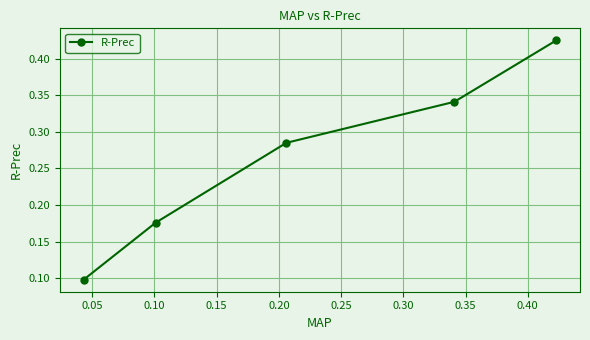

What is the minimum value shown in the chart?

0.1